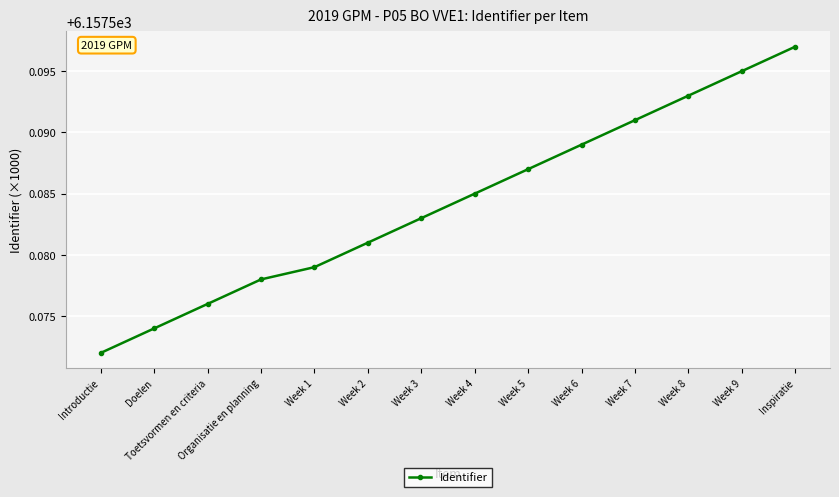

Does the chart display data point markers on the line(s)?

Yes